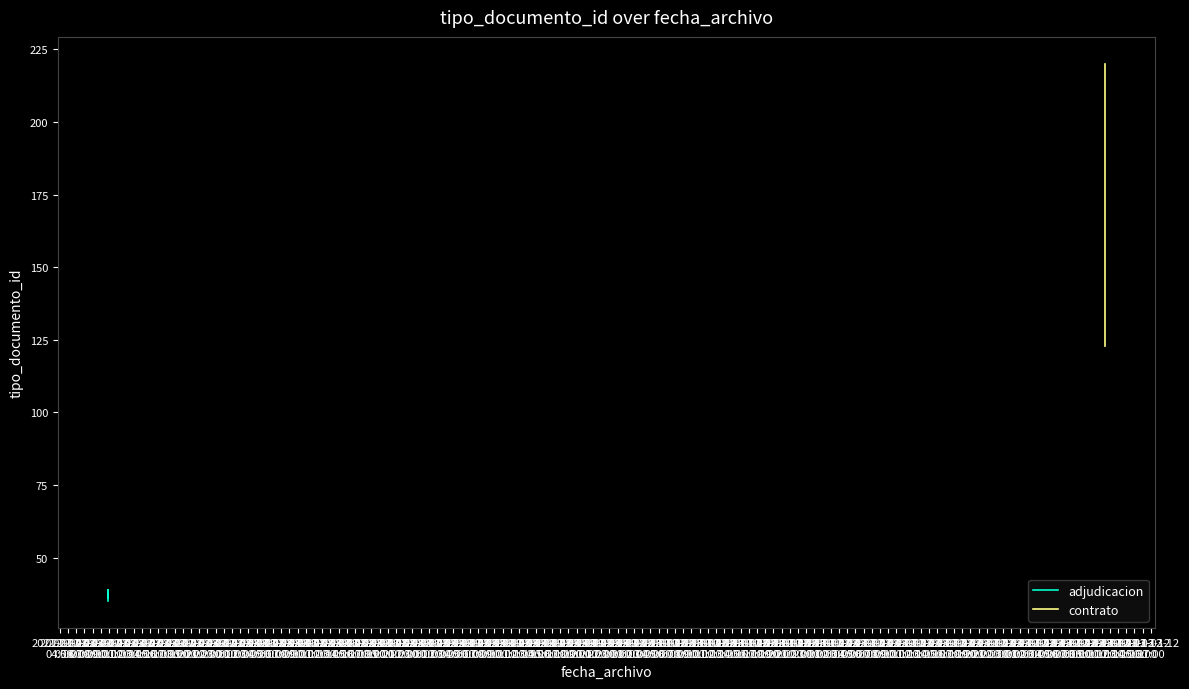

Does the chart display data point markers on the line(s)?

No